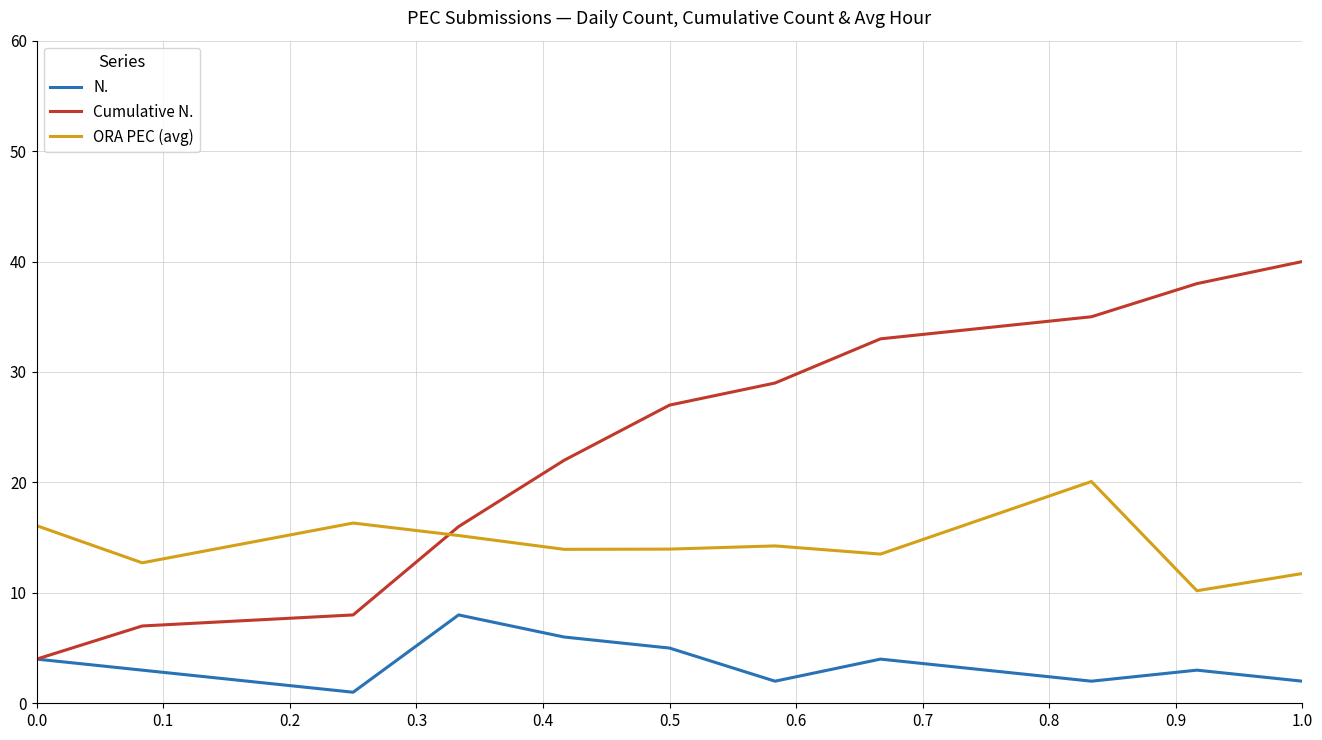

Which series has the largest total across all categories?

Cumulative N.